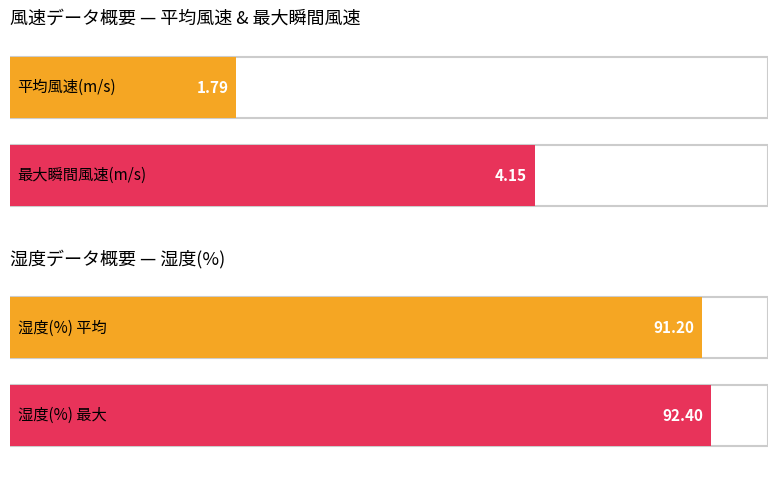

The value of 最大瞬間風速(m/s) at 南東 is 5.1. True or false?

False